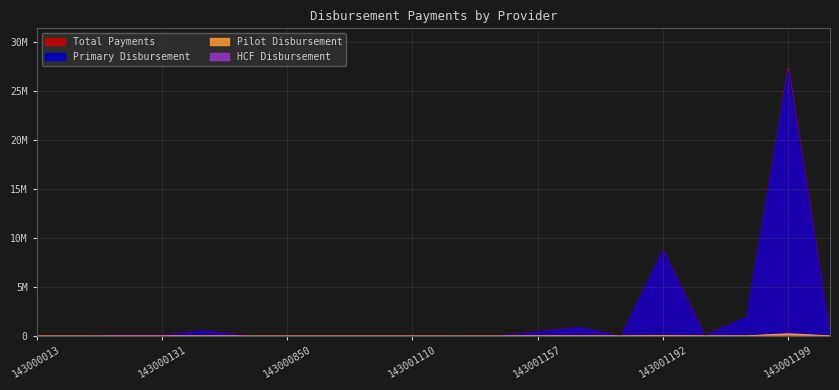

What is the total value across all series at 143000128?

168240.0